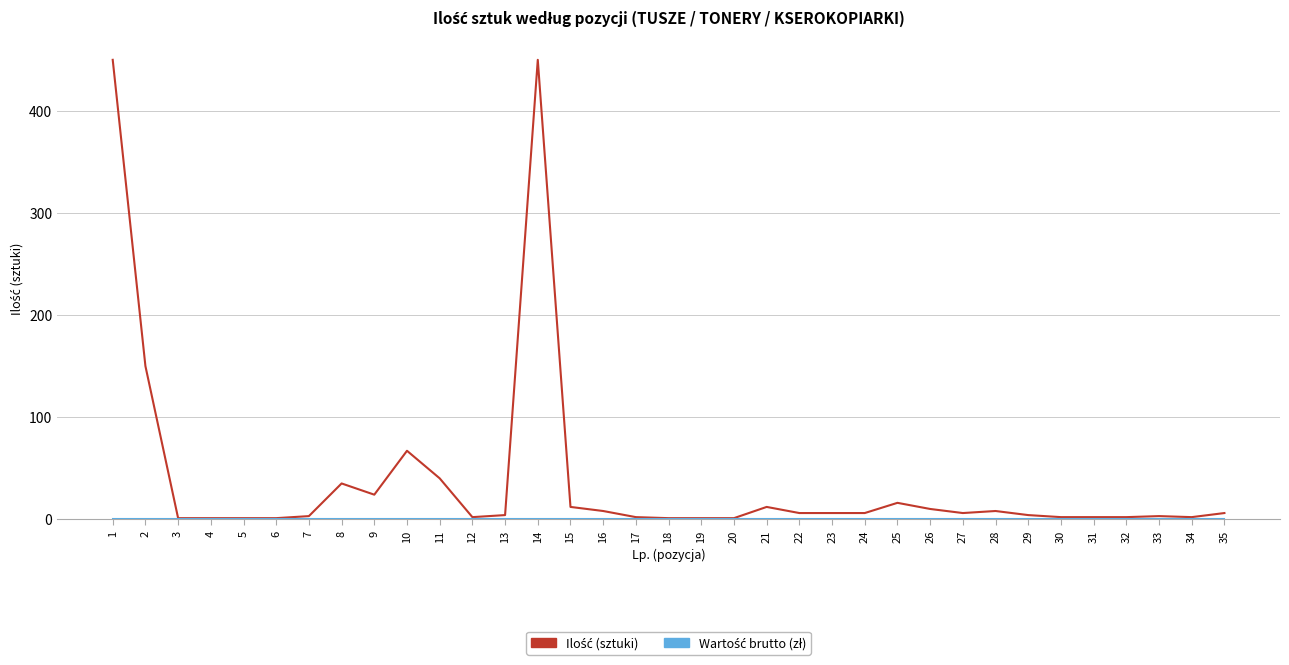

What is the greatest value displayed?

450